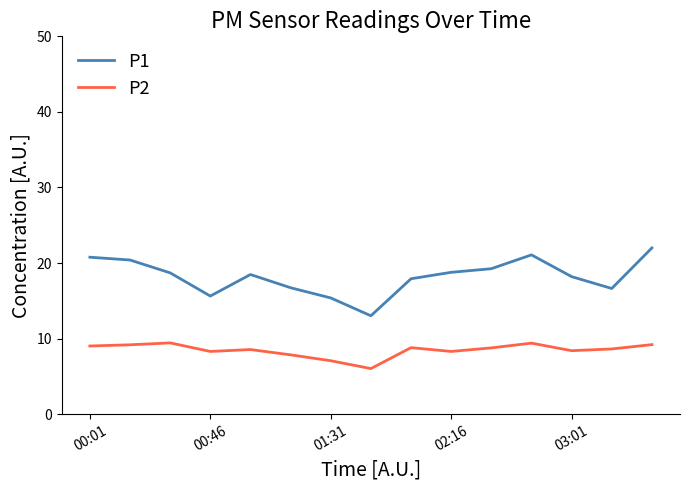

Which series has the widest spread of values?

P1